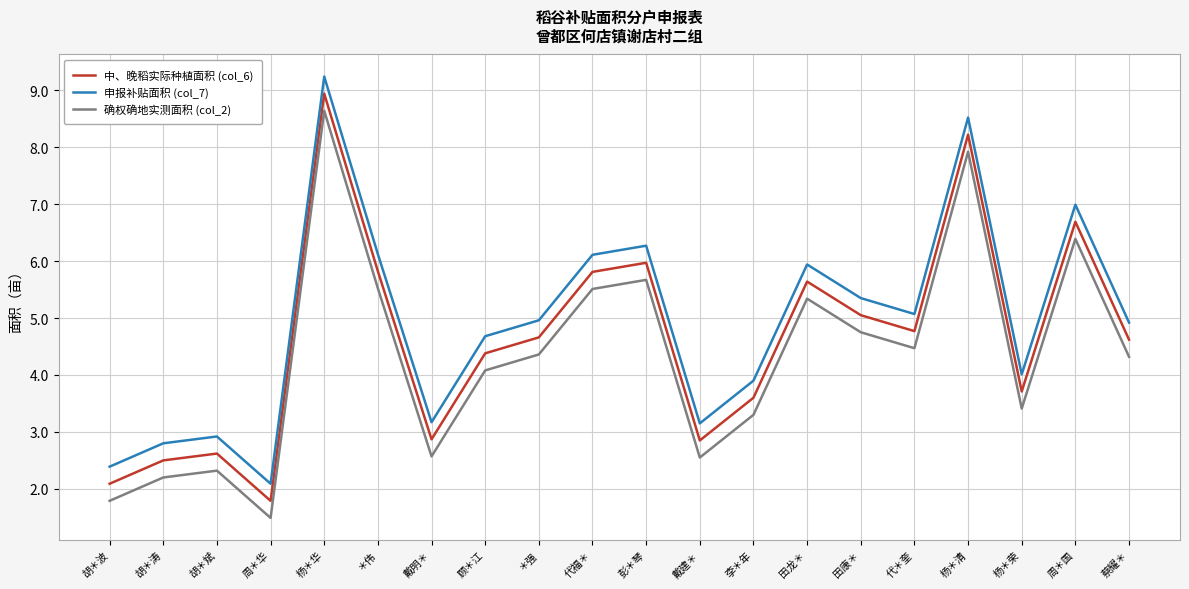

Where does the 确权确地实测面积 (col_2) series first go above 4?

杨＊华